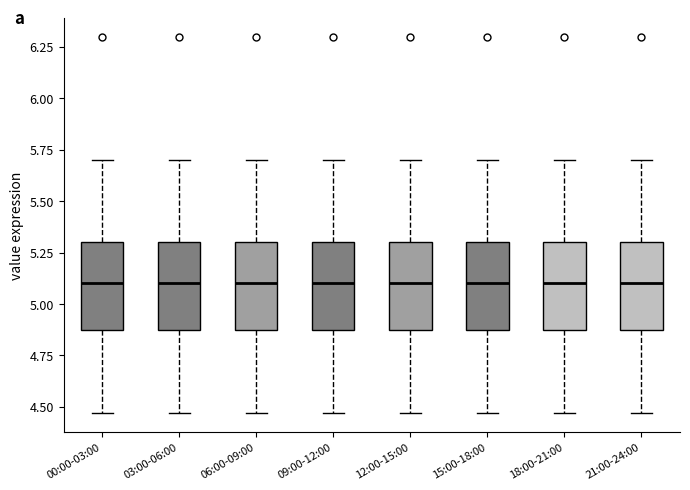

Reading left to right, read every box against the y-axis: the position of its median line, the range the box covers, and the ends of its whiskers. The values are not printed on the chart, so give them approximately, as read against the axis.

00:00-03:00: median 5.10, box 4.90 to 5.30, whiskers 4.45 to 5.70
03:00-06:00: median 5.10, box 4.90 to 5.30, whiskers 4.45 to 5.70
06:00-09:00: median 5.10, box 4.90 to 5.30, whiskers 4.45 to 5.70
09:00-12:00: median 5.10, box 4.90 to 5.30, whiskers 4.45 to 5.70
12:00-15:00: median 5.10, box 4.90 to 5.30, whiskers 4.45 to 5.70
15:00-18:00: median 5.10, box 4.90 to 5.30, whiskers 4.45 to 5.70
18:00-21:00: median 5.10, box 4.90 to 5.30, whiskers 4.45 to 5.70
21:00-24:00: median 5.10, box 4.90 to 5.30, whiskers 4.45 to 5.70